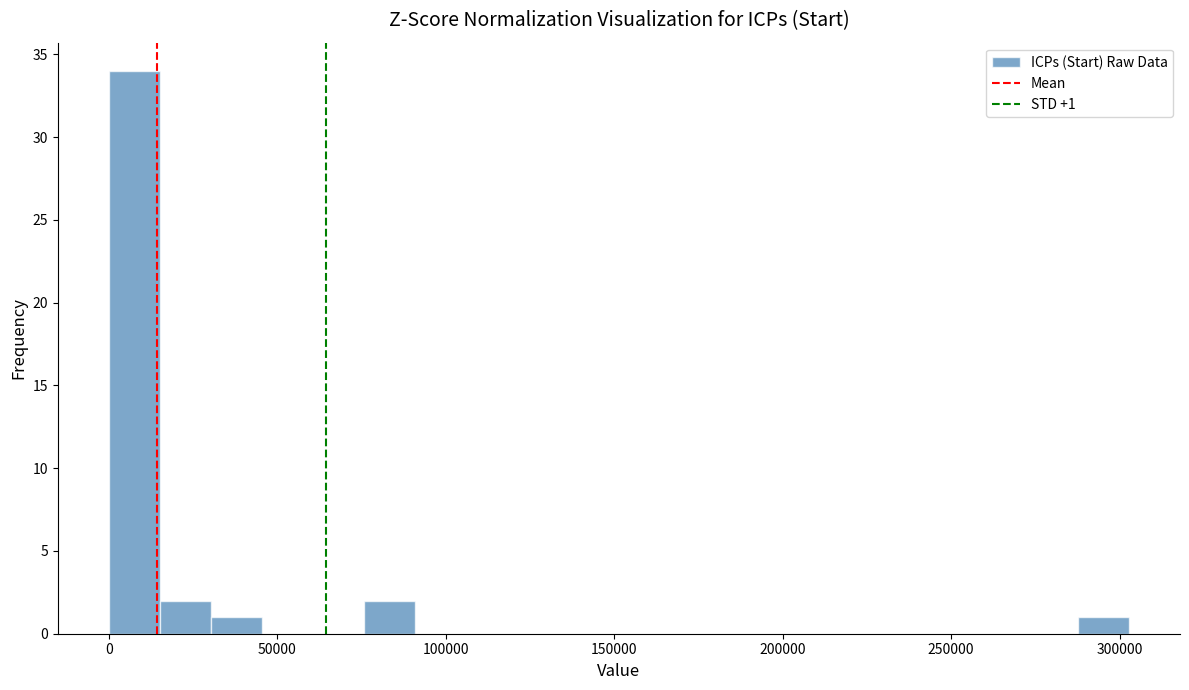

Around what value on the x-axis is the tallest bar? Give the approximate position of its centre, as read against the axis.

10000